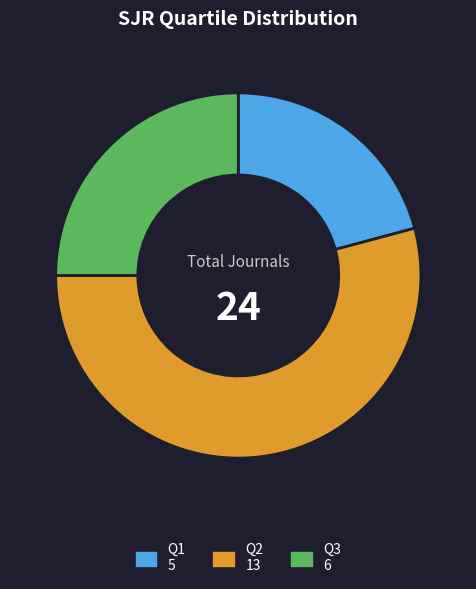

Which slice is the largest?

Q2